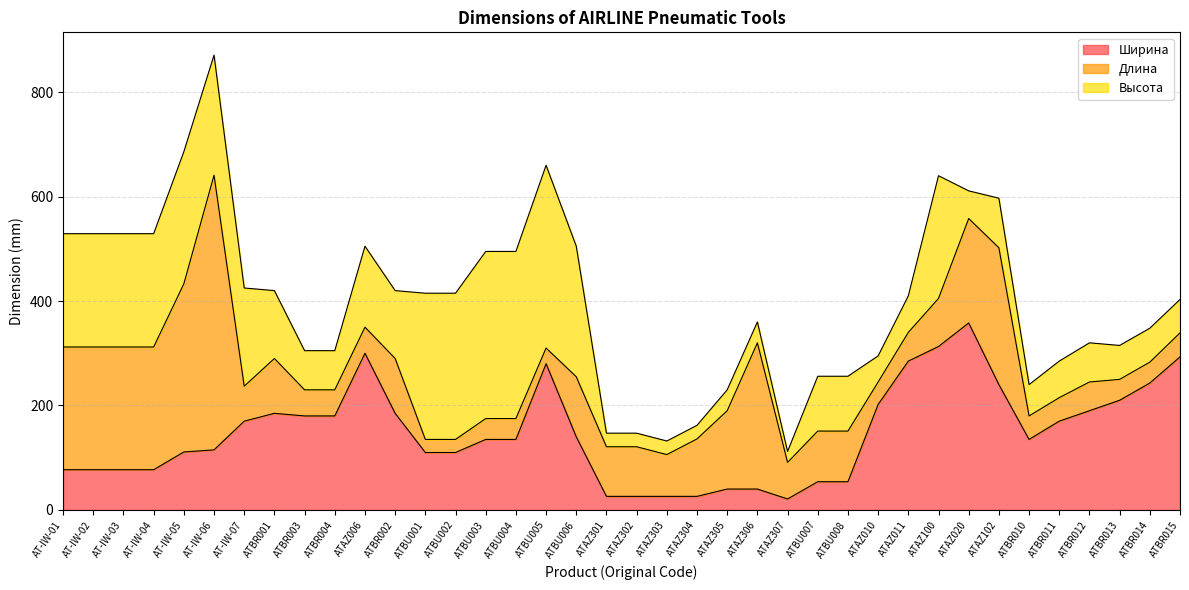

What is the label of the 13th point from the left?

ATBU001